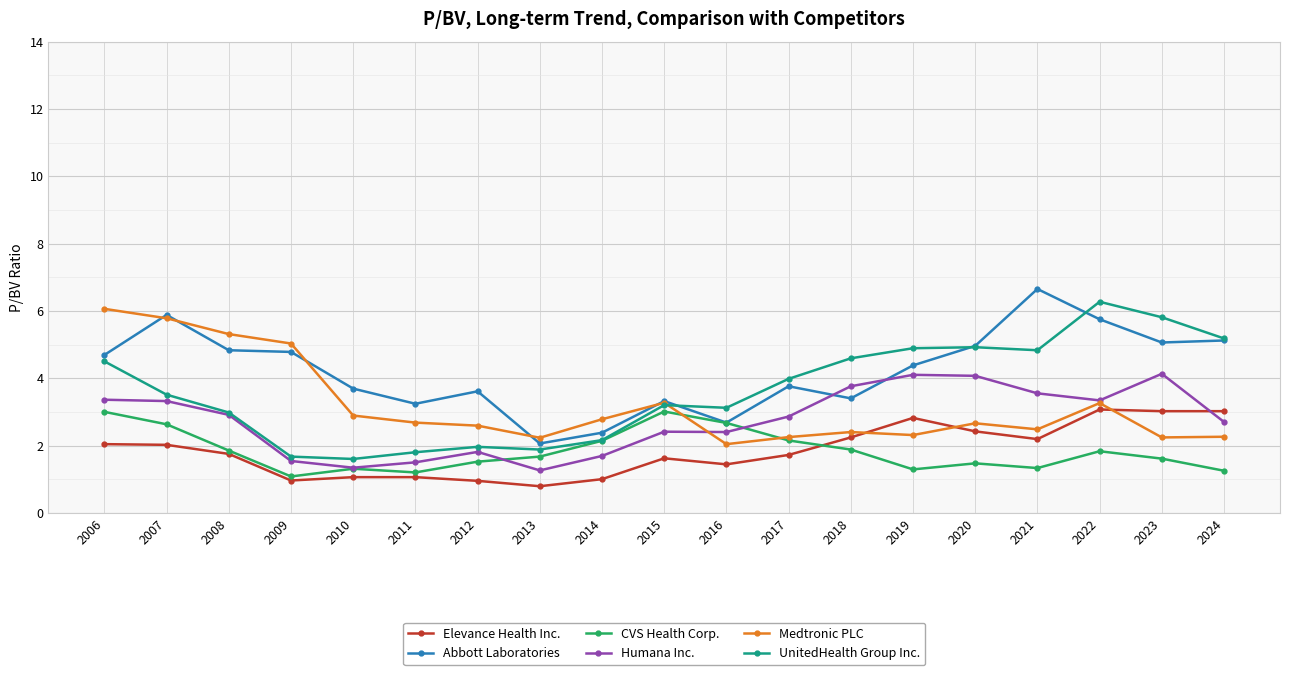

Which series changed the most between 2007 and 2022?

UnitedHealth Group Inc.